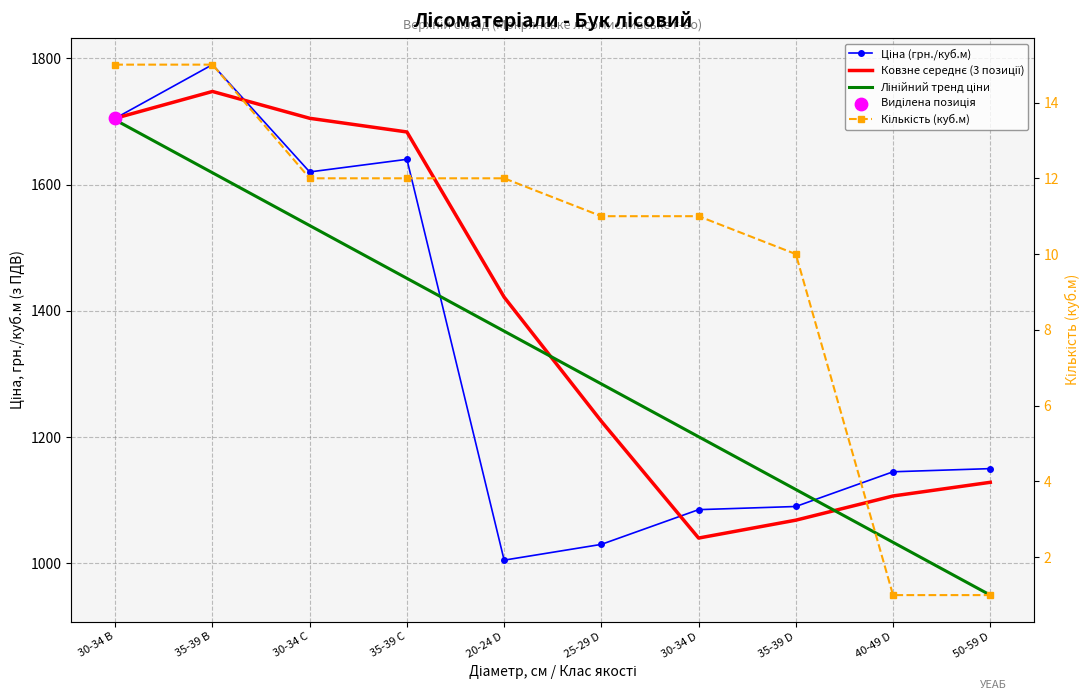

At which category is the sum across all series the highest?

35-39 B